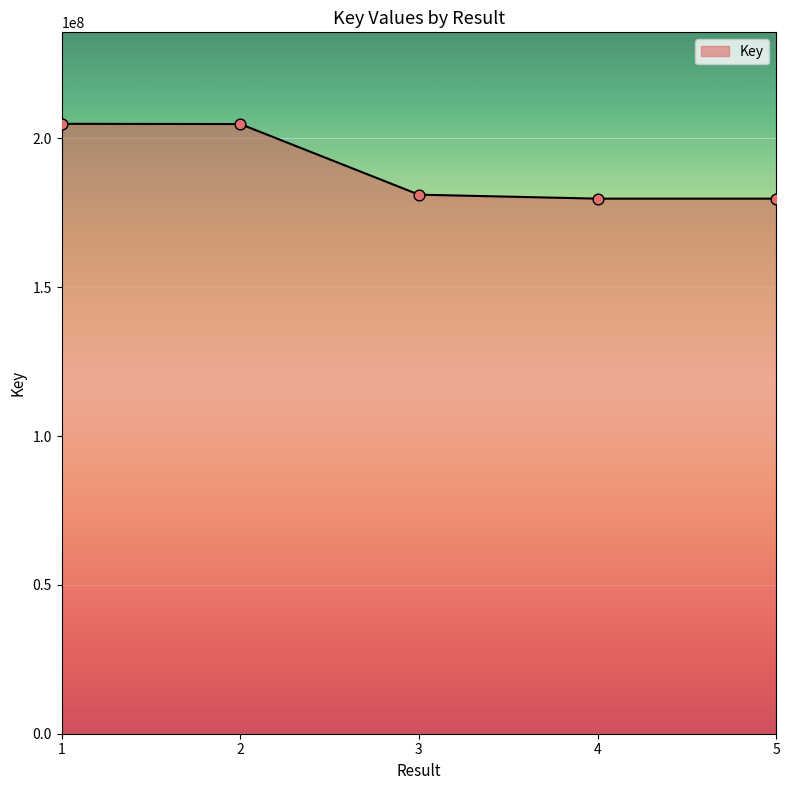

What is the change in value from 3 to 4?

-1345958